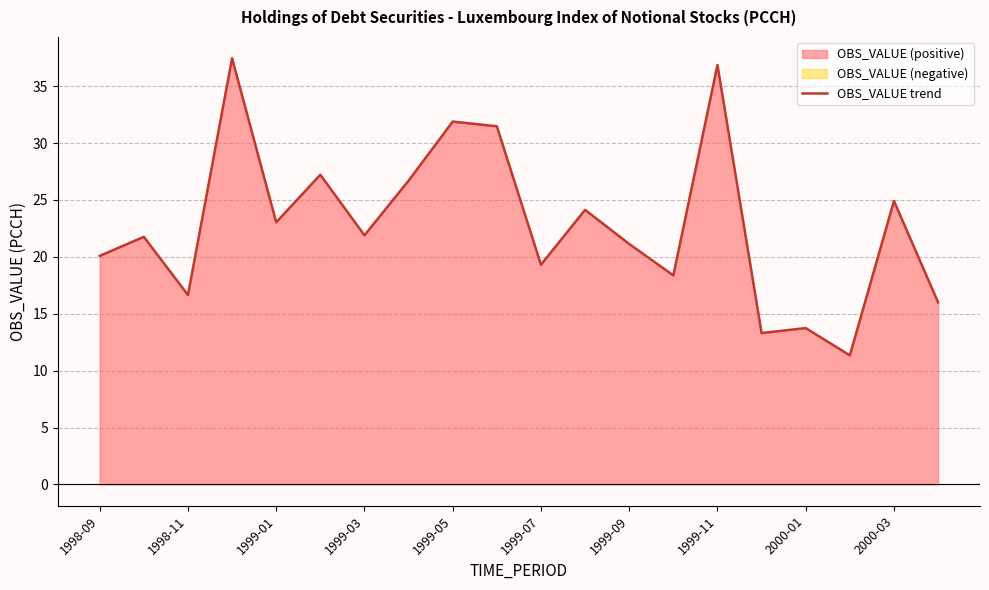

True or false: OBS_VALUE trend has a value of 21.9 at 1999-03.

True